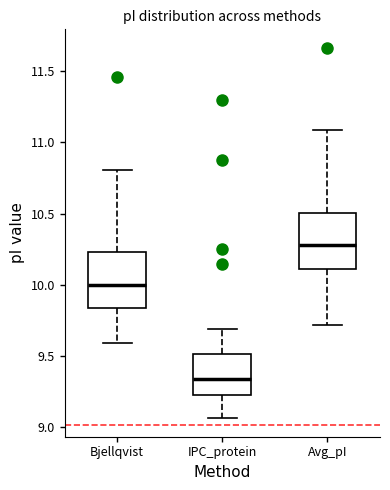

Reading left to right, read every box against the y-axis: the position of its median line, the range the box covers, and the ends of its whiskers. The values are not printed on the chart, so give them approximately, as read against the axis.

Bjellqvist: median 10.00, box 9.85 to 10.25, whiskers 9.60 to 10.80
IPC_protein: median 9.35, box 9.20 to 9.50, whiskers 9.05 to 9.70
Avg_pI: median 10.30, box 10.10 to 10.50, whiskers 9.70 to 11.10